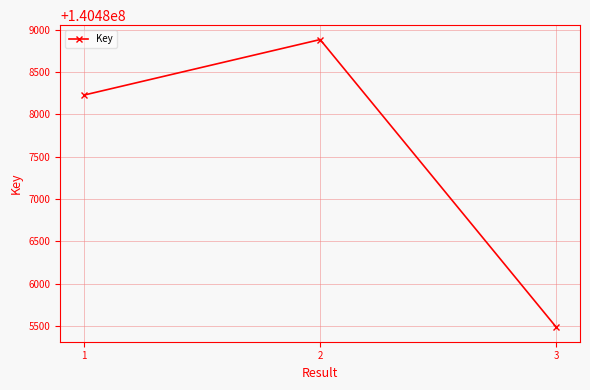

Between 3 and 1, which is larger?

1